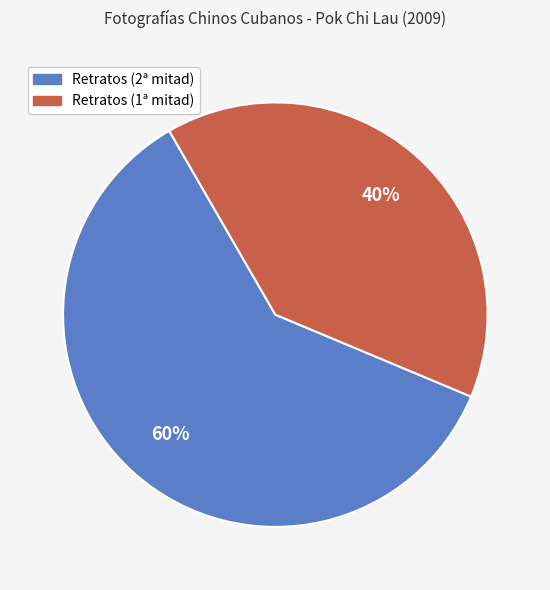

Is there a majority slice in this chart?

Yes